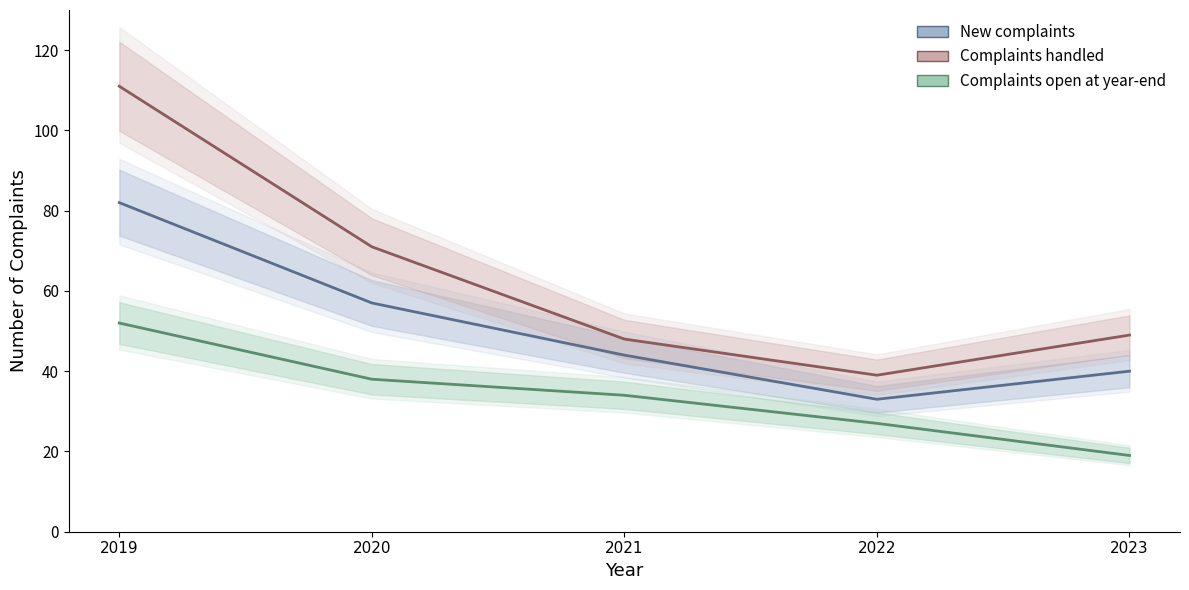

What is the difference between the highest and lowest values at 2020?

33